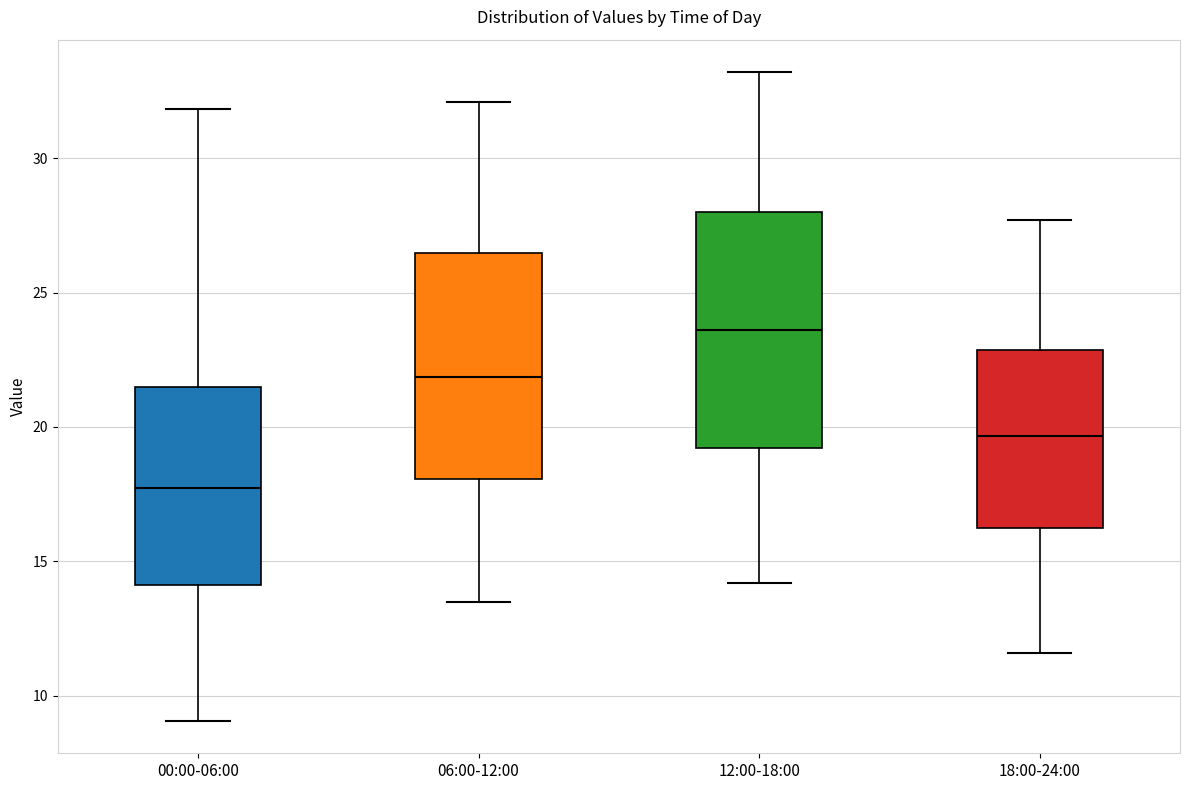

Which box has the lowest median line?

00:00-06:00